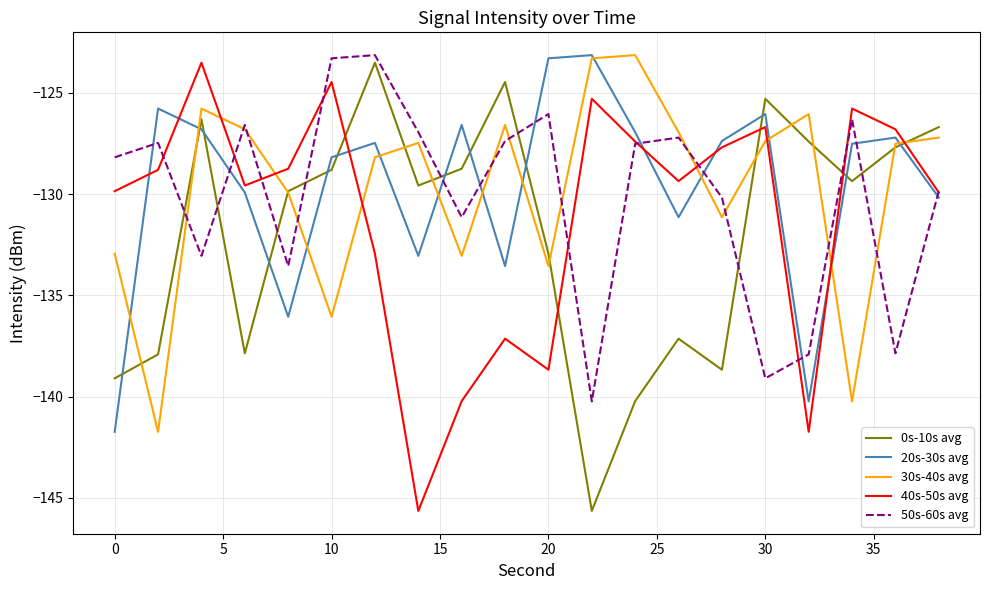

After their last crossing, which series has the higher values: 20s-30s avg or 0s-10s avg?

0s-10s avg